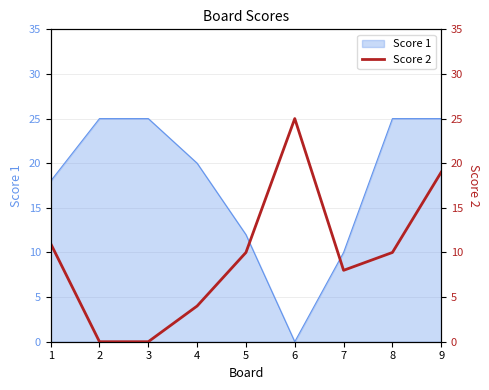

Approximately how many times larger is the value at 1 compared to 7?

1.4